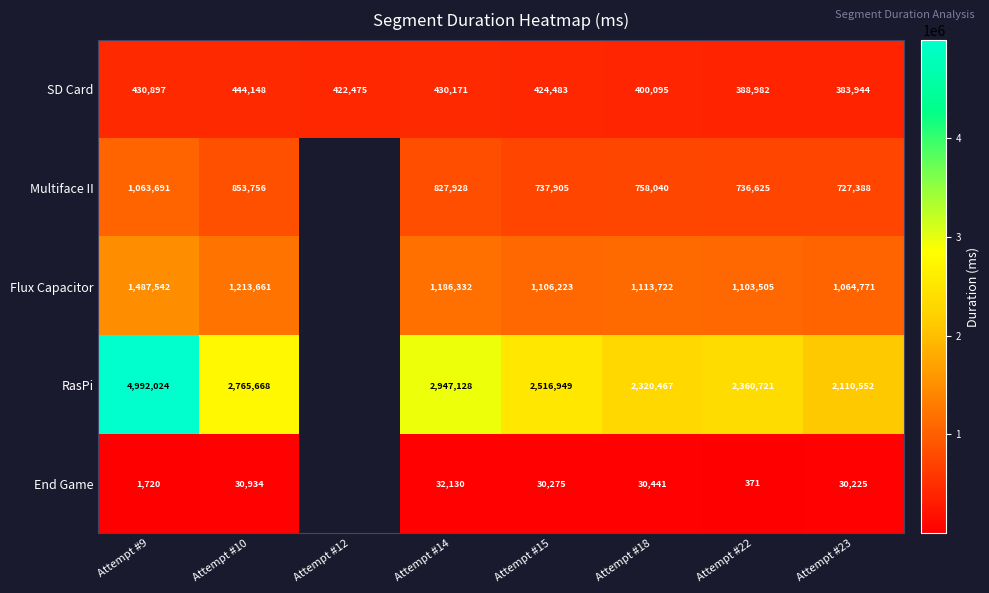

At how many categories does at least one series exceed 3999109?

1